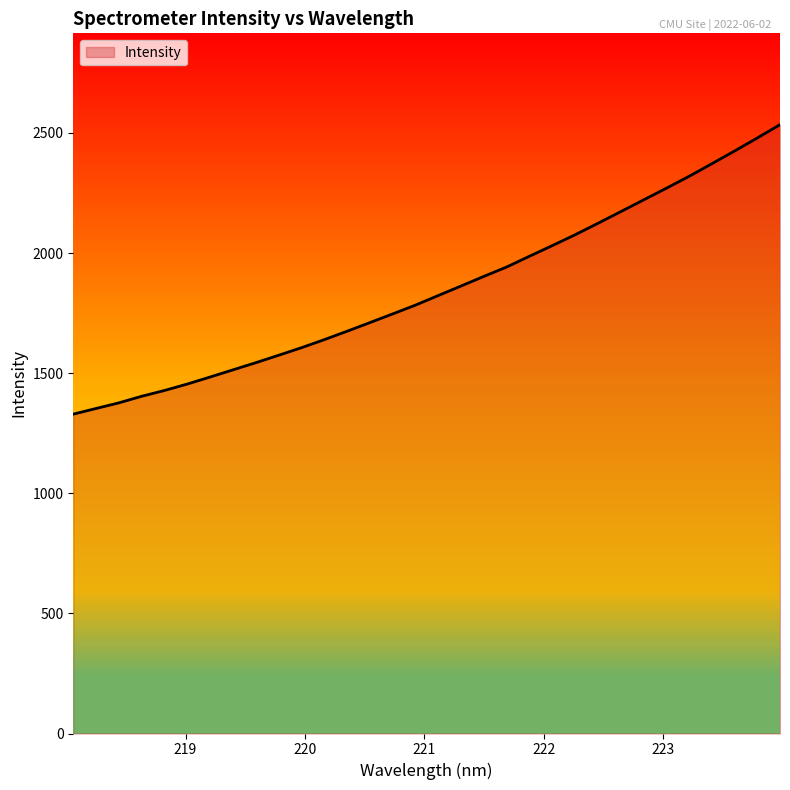

What is the difference between the maximum and minimum values?

1205.0